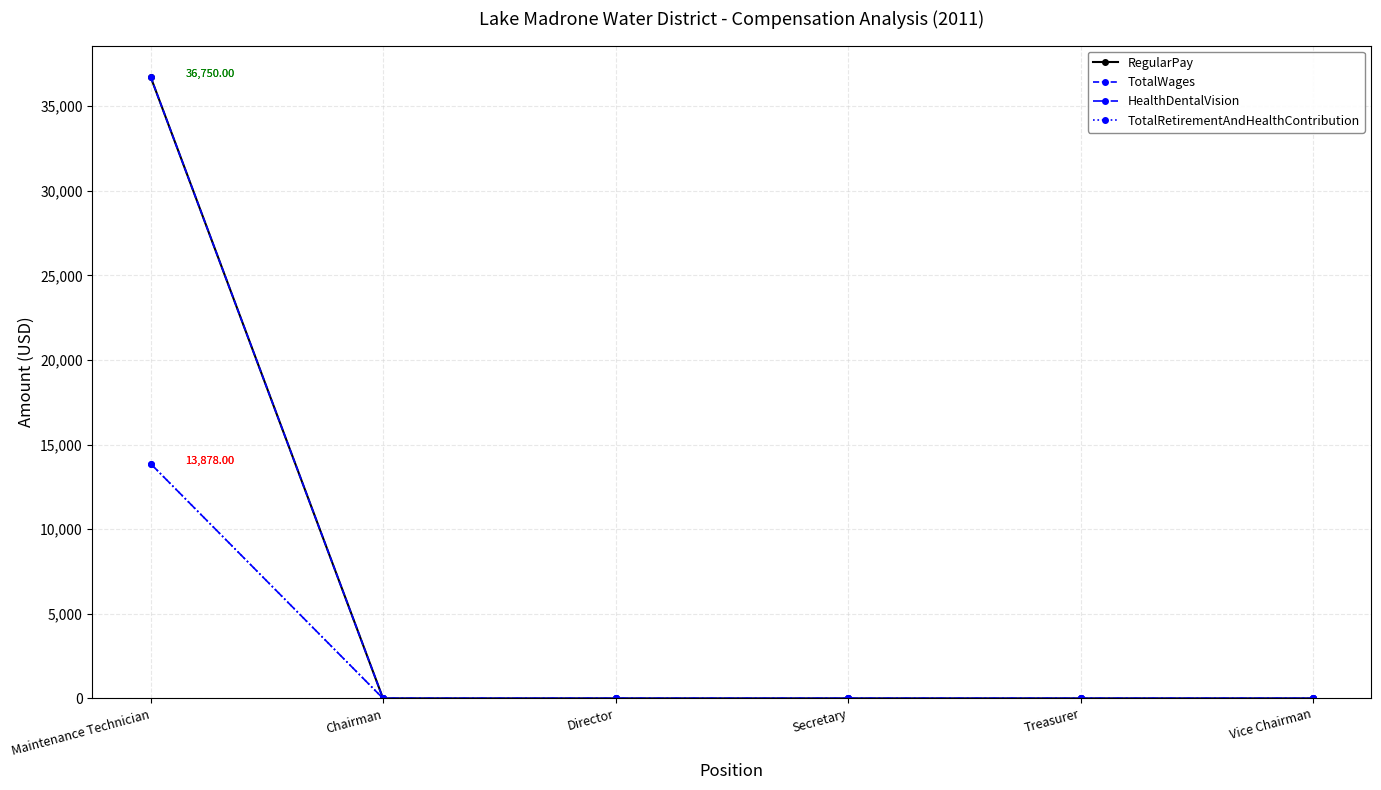

Is this an area chart (filled region under the line)?

No